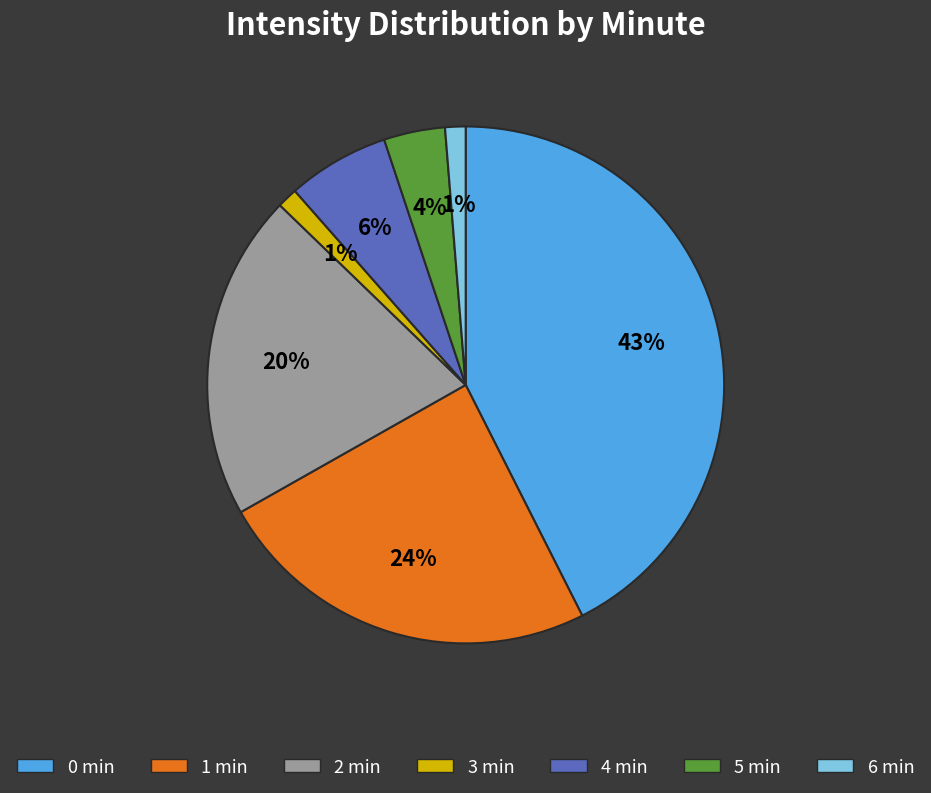

Is there any slice that represents more than half of the pie?

No